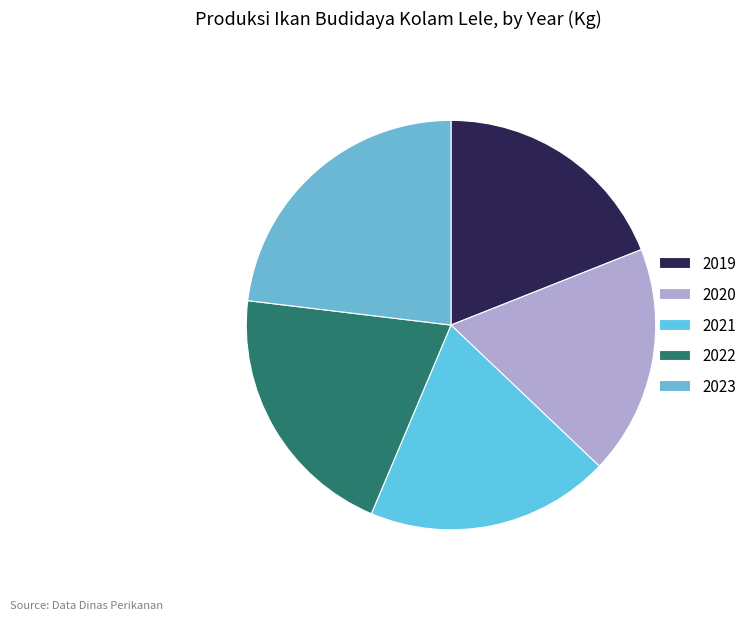

Is it true that 2019 is 19% of the pie?

True